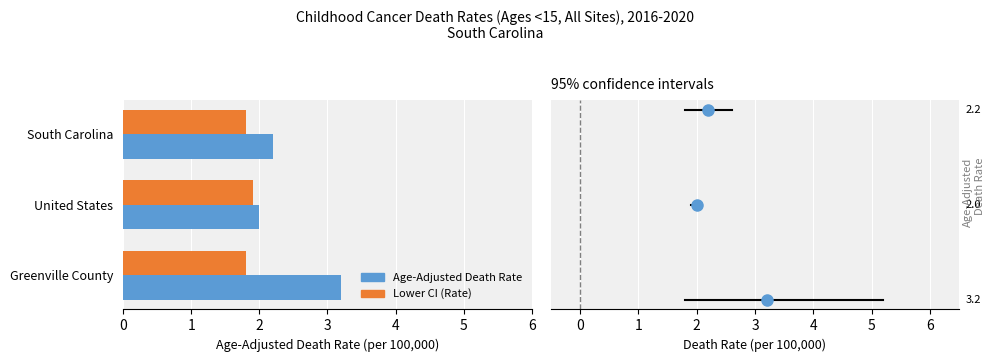

Which category has the lowest value in the Age-Adjusted Death Rate series?

United States